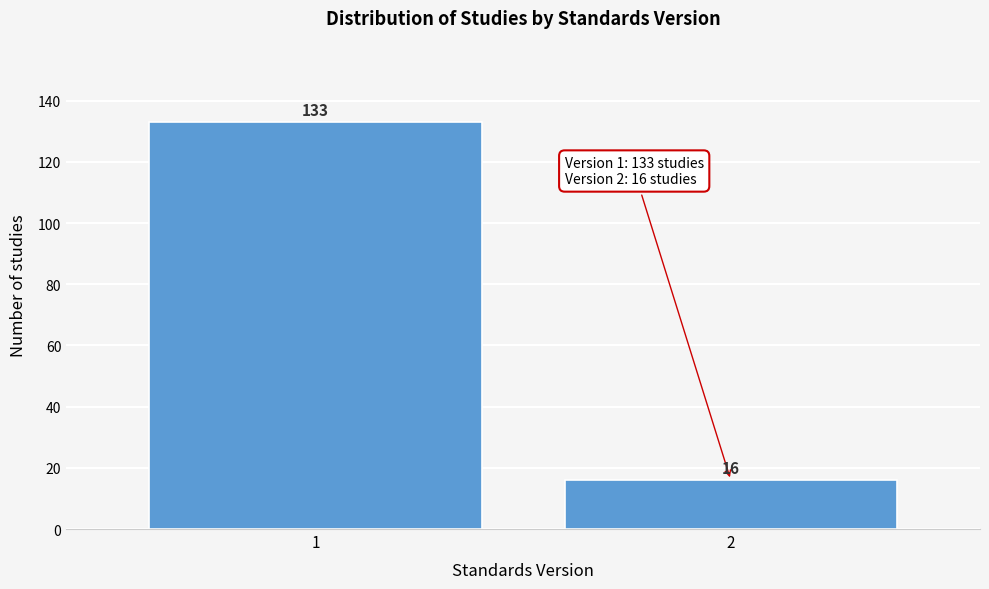

Reading left to right, extract all data points from this chart.

1=133	2=16